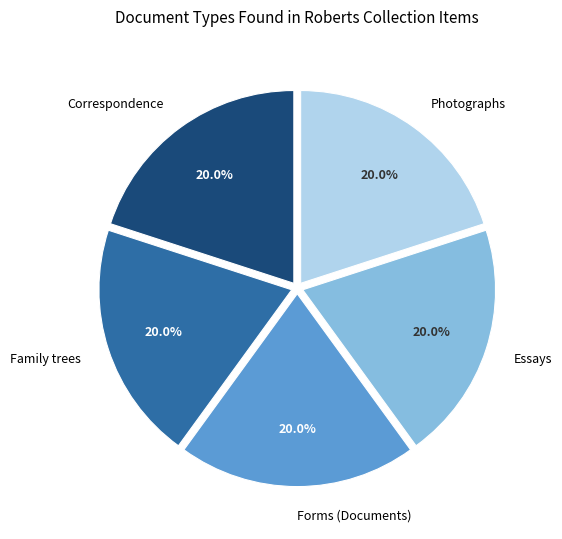

Combined, do Essays and Photographs account for over 50%?

No